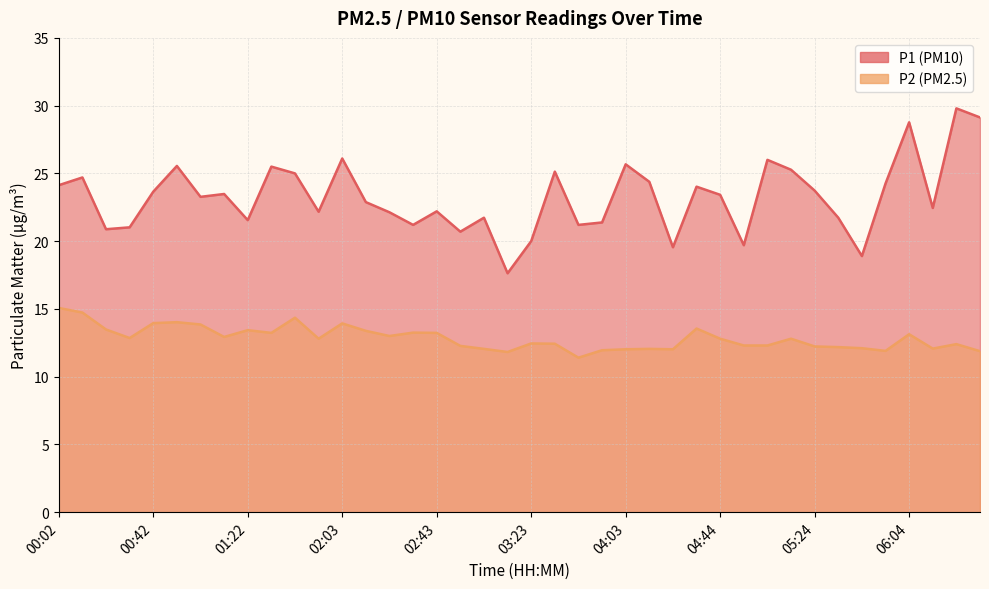

Is it true that P2 equals 18.2 at 05:04?

False